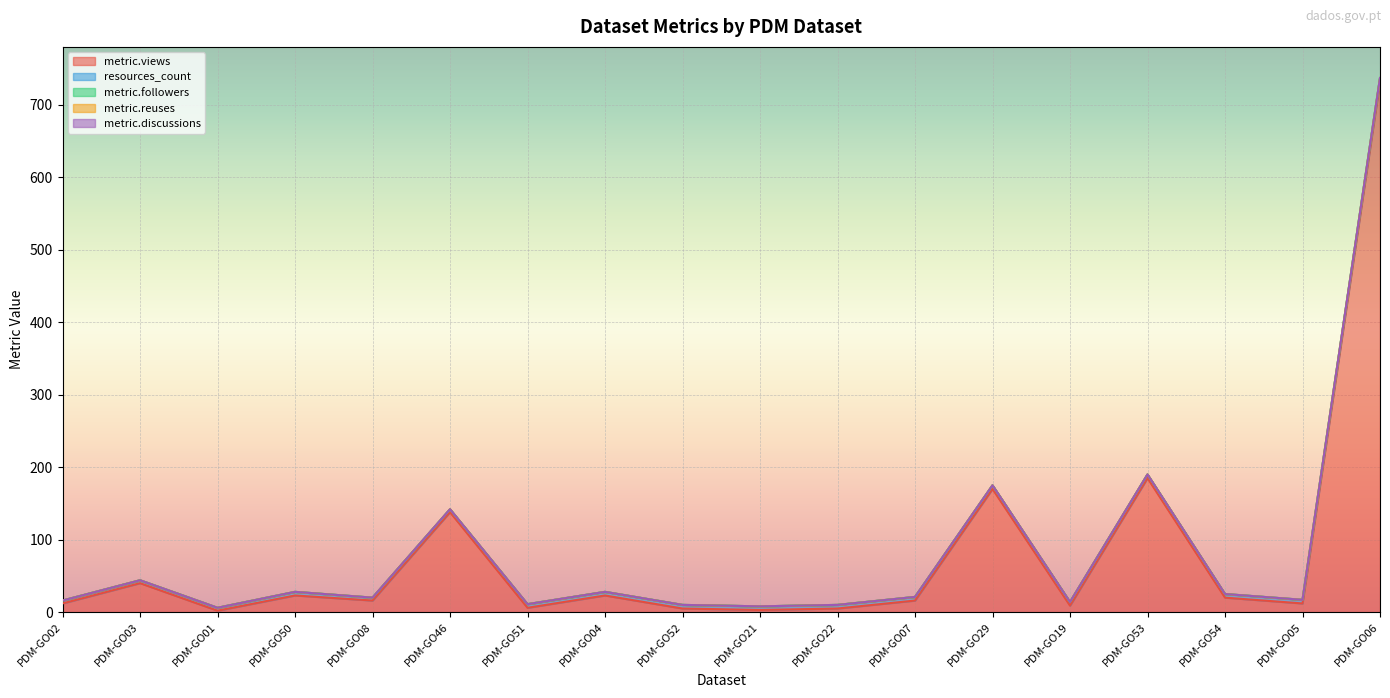

Which series ends up on top after the final intersection of resources_count and metric.views?

metric.views